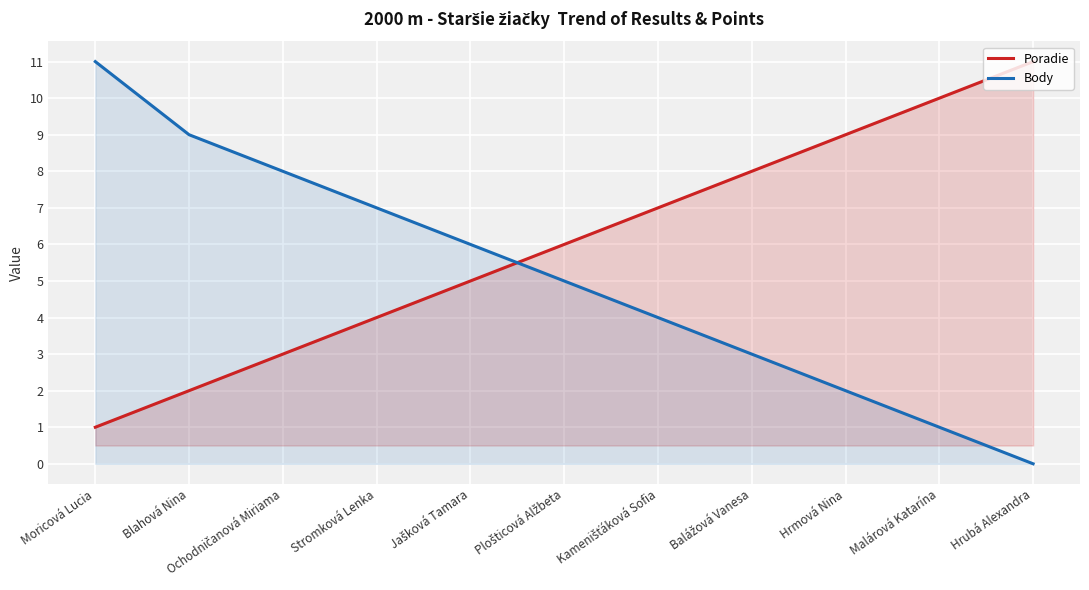

How many values in the Poradie series exceed 6?

5